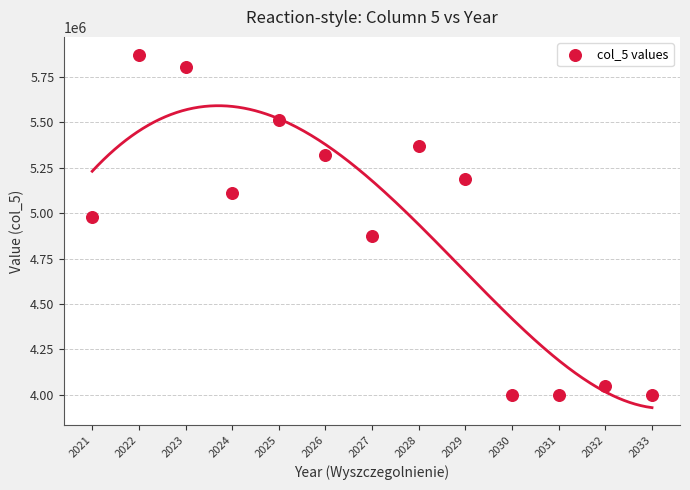

What is the range of Y values (max minus min)?

1874219